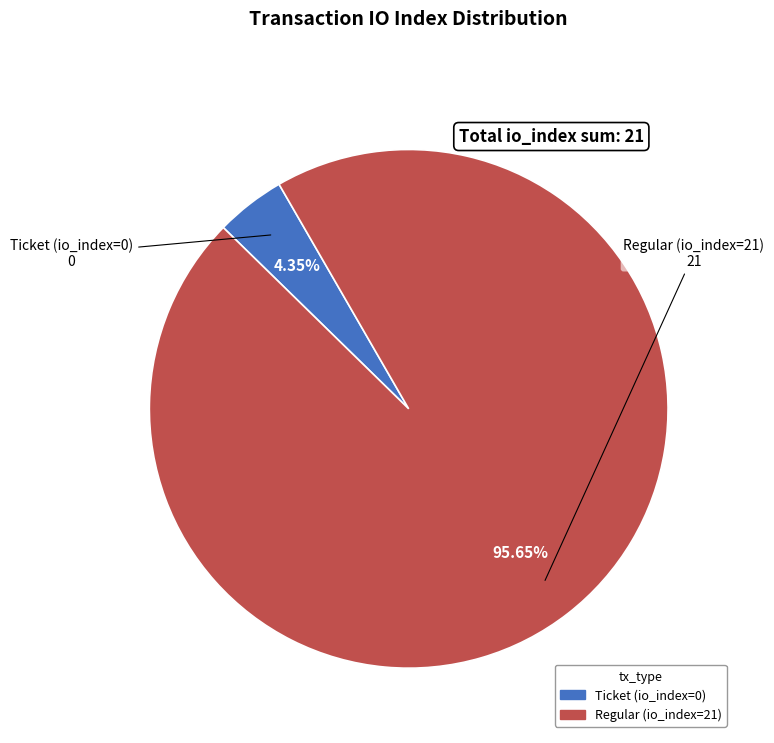

How many slices are in this pie chart?

2